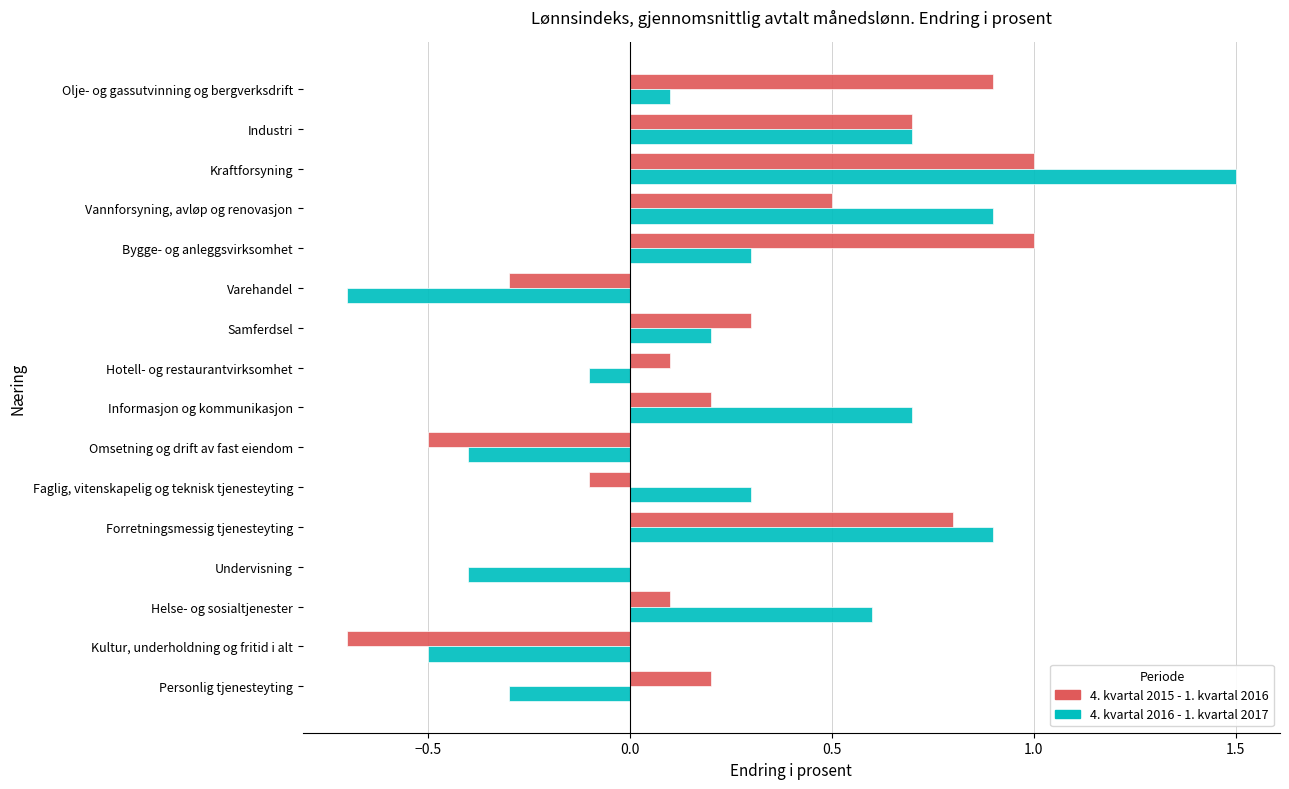

Which series changed the most between Kraftforsyning and Personlig tjenesteyting?

4. kvartal 2016 - 1. kvartal 2017